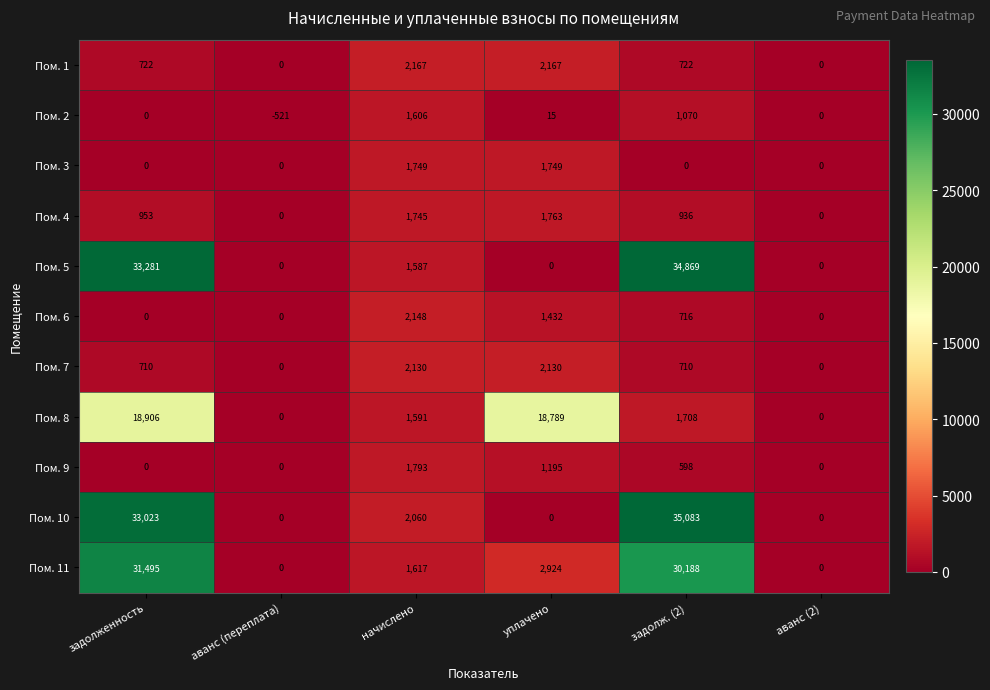

Which category has the highest value across all series?

задолж. (2)